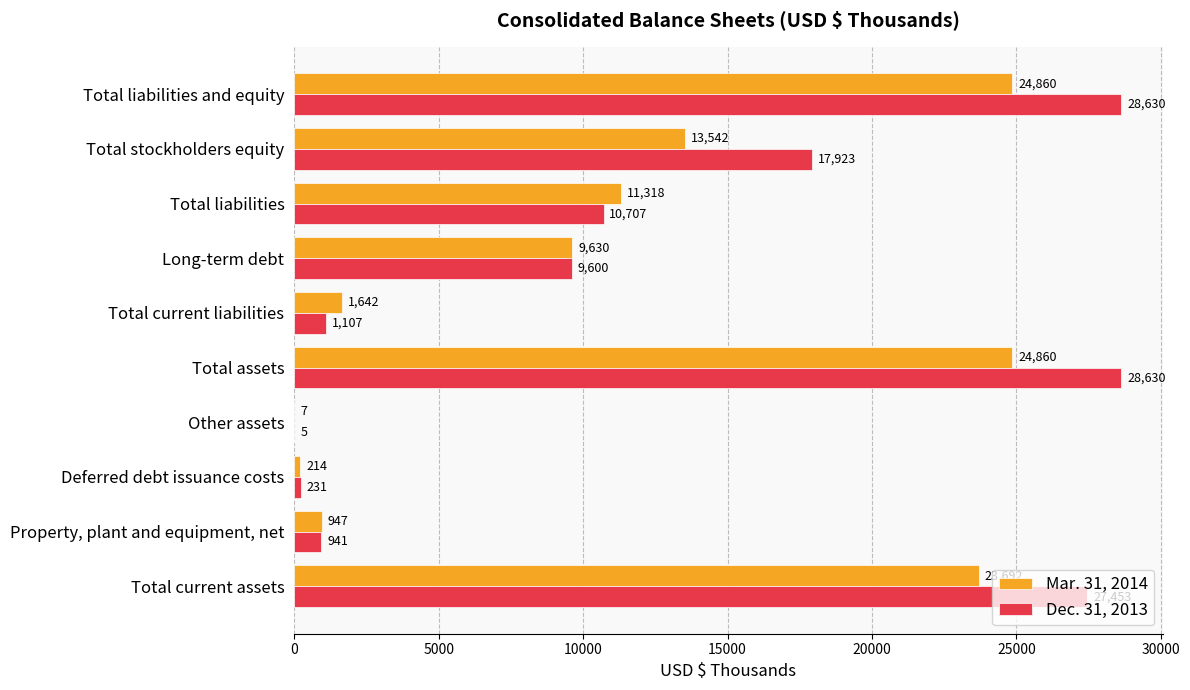

What is the maximum value shown in the chart?

28630